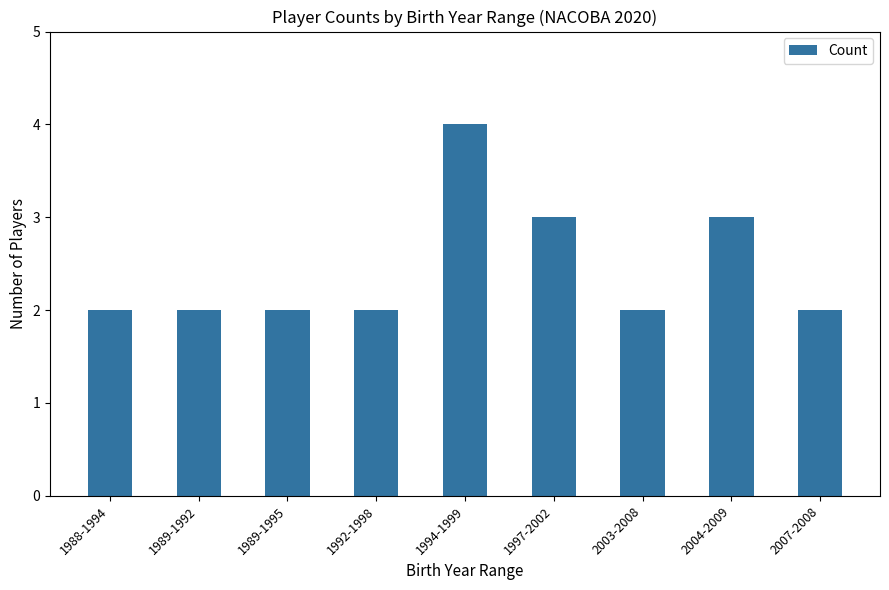

Count the number of data series in this chart.

1